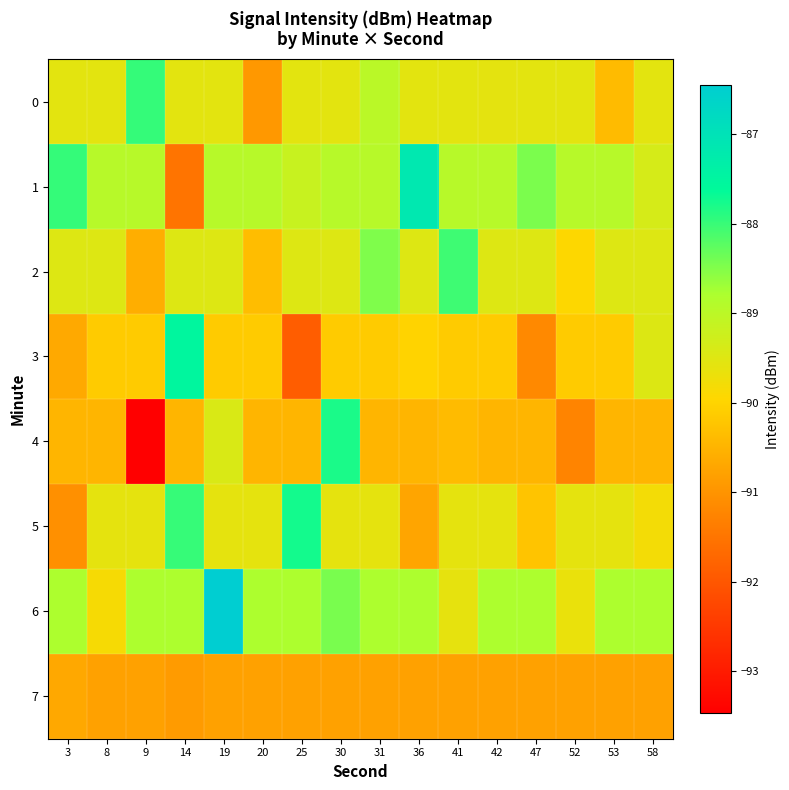

How many distinct data groups are displayed?

8